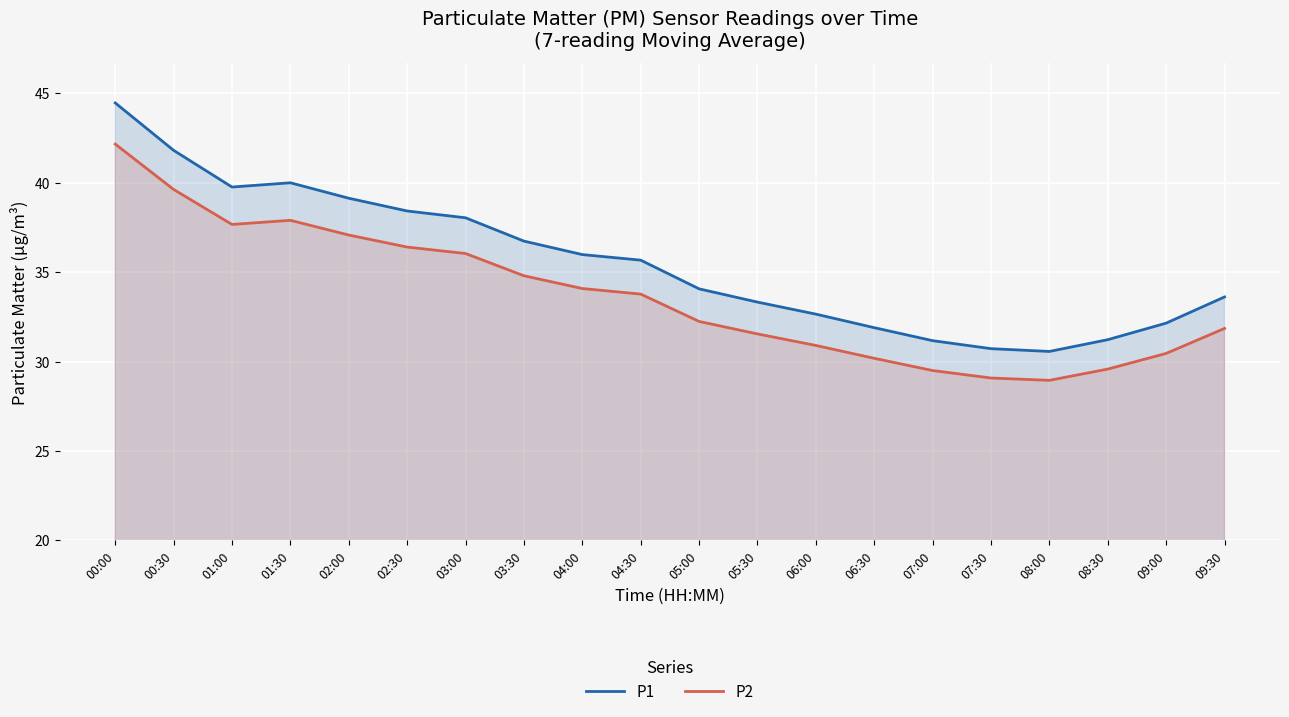

At which category does P2 reach its first local peak?

01:30